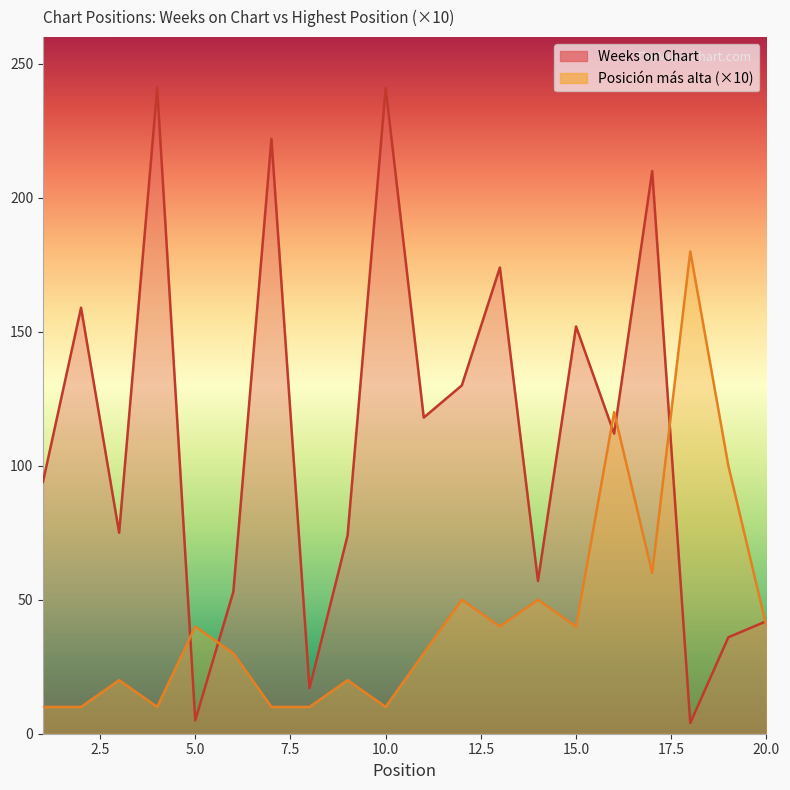

What is the average value of the Posición más alta series?

44